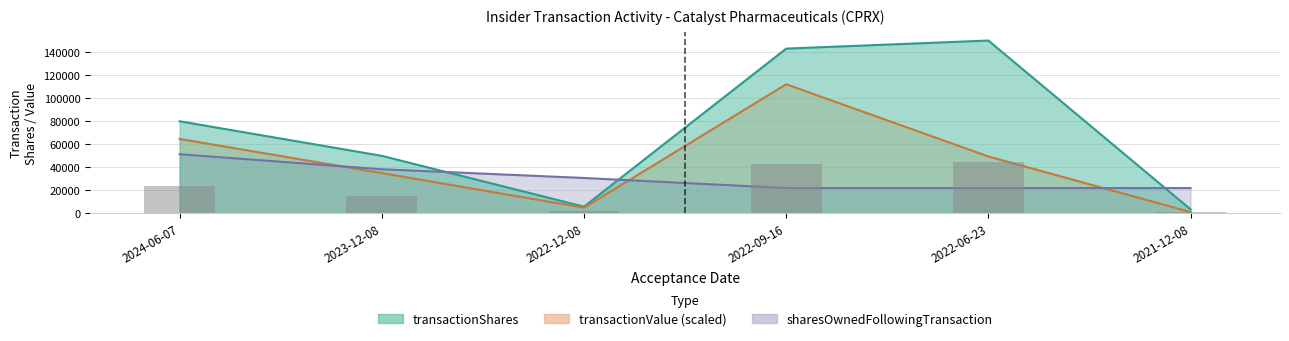

What is the difference between the maximum and second lowest values in the sharesOwnedFollowingTransaction series?

29338.0